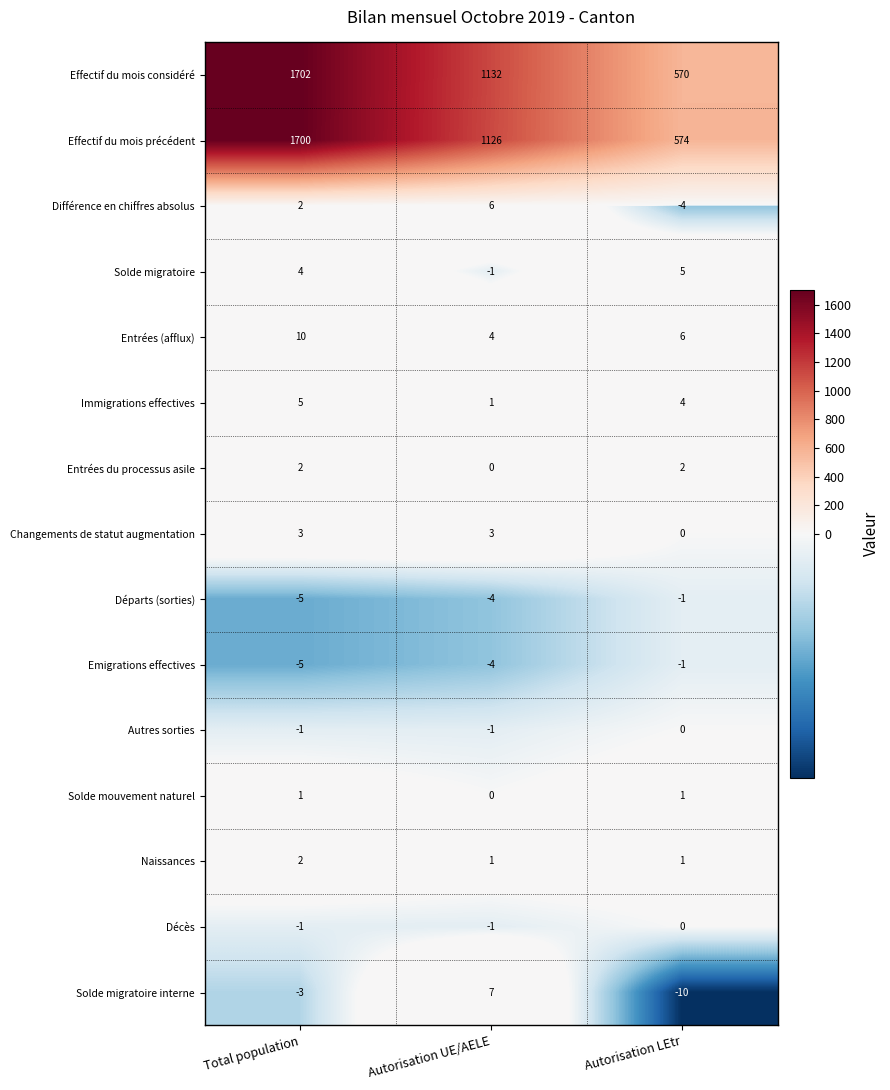

Which label corresponds to the smallest value in the chart?

Autorisation LEtr